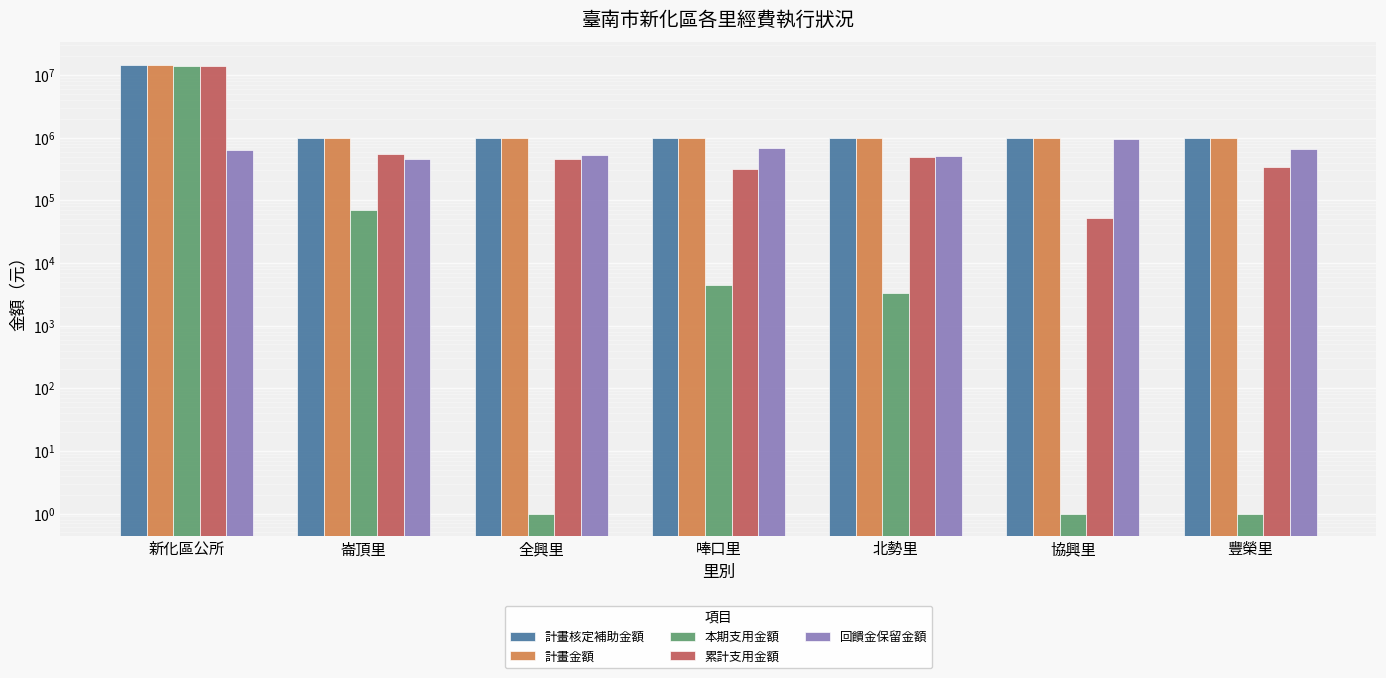

What are all the series names shown in the legend?

計畫核定補助金額, 計畫金額, 本期支用金額, 累計支用金額, 回饋金保留金額